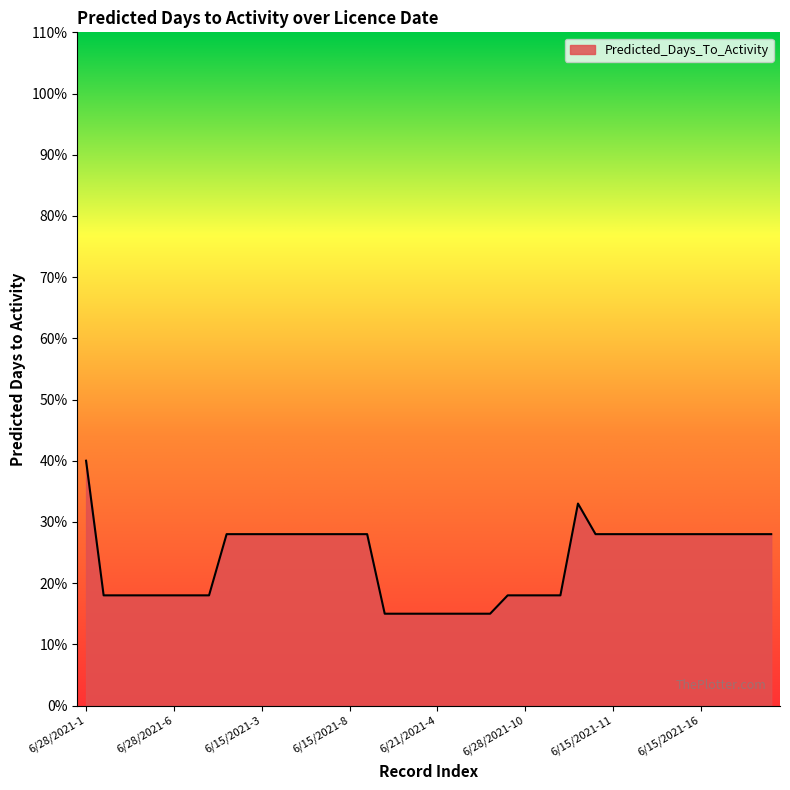

What is the maximum value shown in the chart?

40